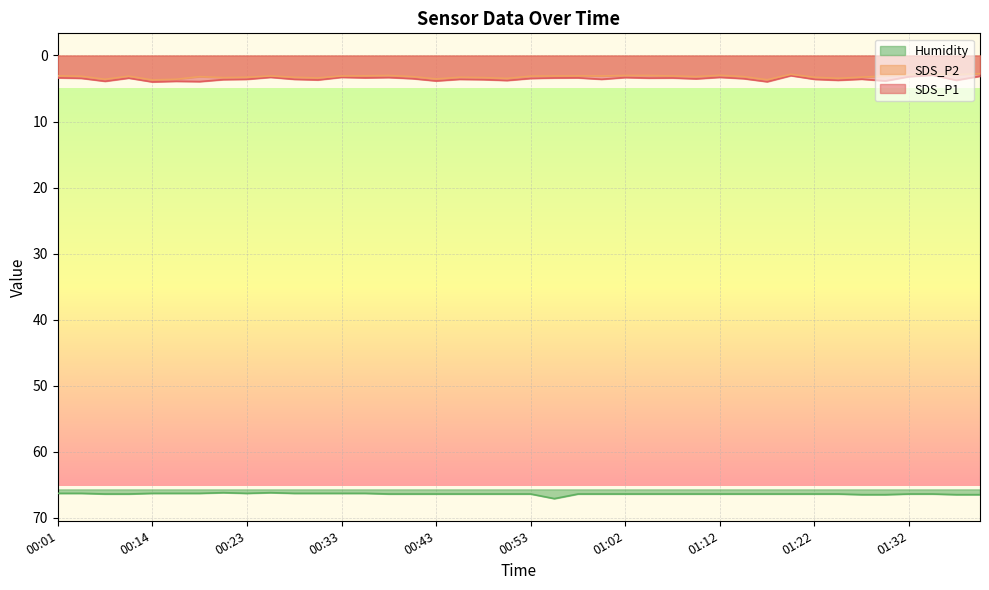

What is the smallest value displayed?

2.8